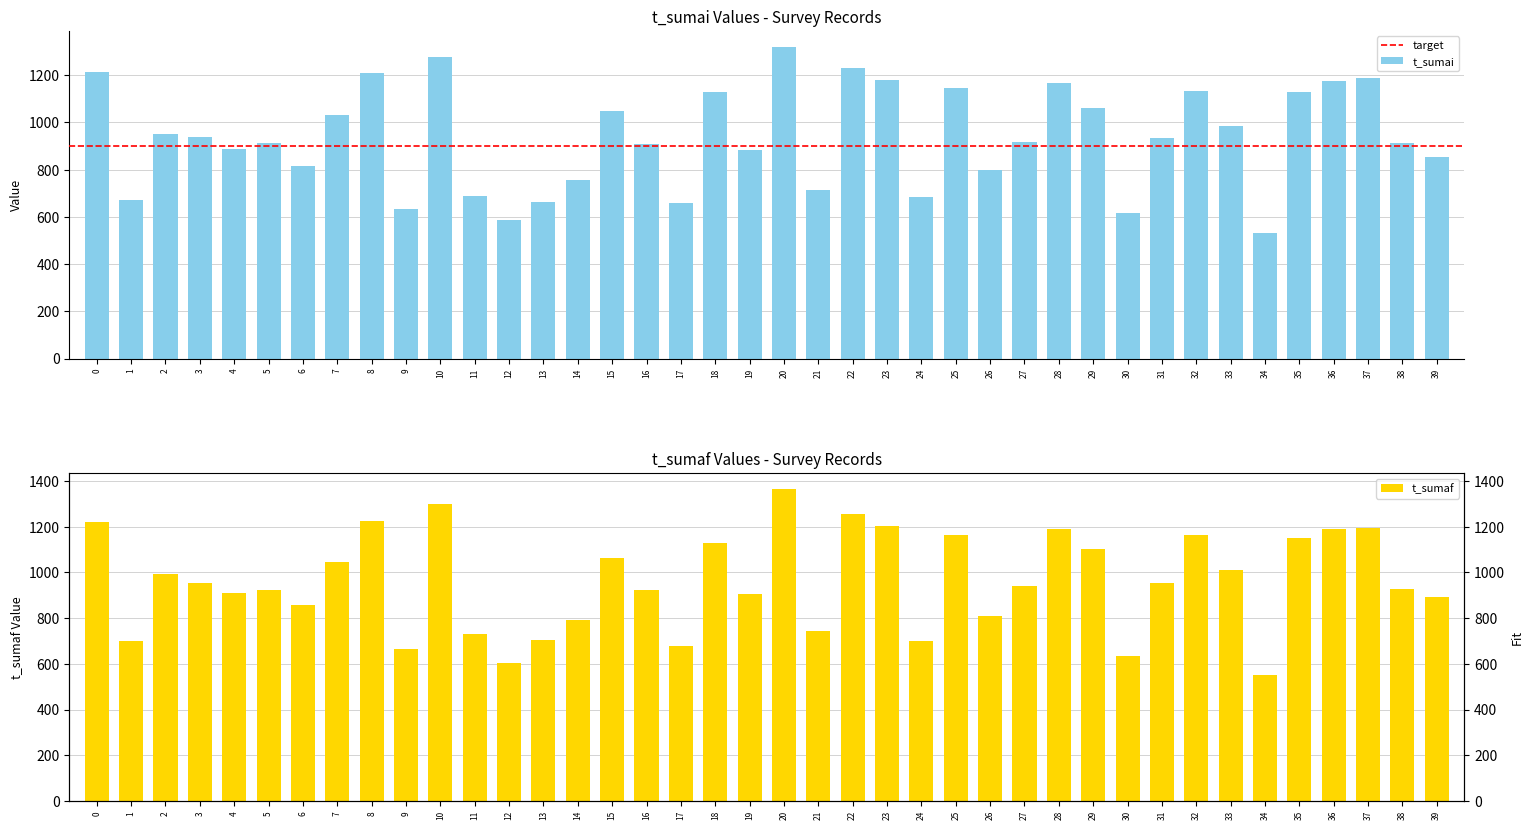

Reading right to left, list all the values displayed in this chart.

t_sumai: 39=854	38=913	37=1186	36=1176	35=1128	34=530	33=983	32=1131	31=935	30=616	29=1060	28=1166	27=916	26=797	25=1145	24=686	23=1180	22=1228	21=715	20=1321	19=881	18=1128	17=657	16=909	15=1046	14=754	13=662	12=585	11=688	10=1276	9=633	8=1210	7=1031	6=816	5=911	4=889	3=937	2=949	1=671	0=1212
t_sumaf: 39=893	38=927	37=1194	36=1191	35=1150	34=551	33=1009	32=1164	31=956	30=636	29=1102	28=1189	27=941	26=808	25=1165	24=702	23=1203	22=1254	21=745	20=1366	19=905	18=1130	17=678	16=923	15=1064	14=791	13=703	12=602	11=730	10=1300	9=666	8=1227	7=1044	6=856	5=922	4=911	3=952	2=993	1=701	0=1222